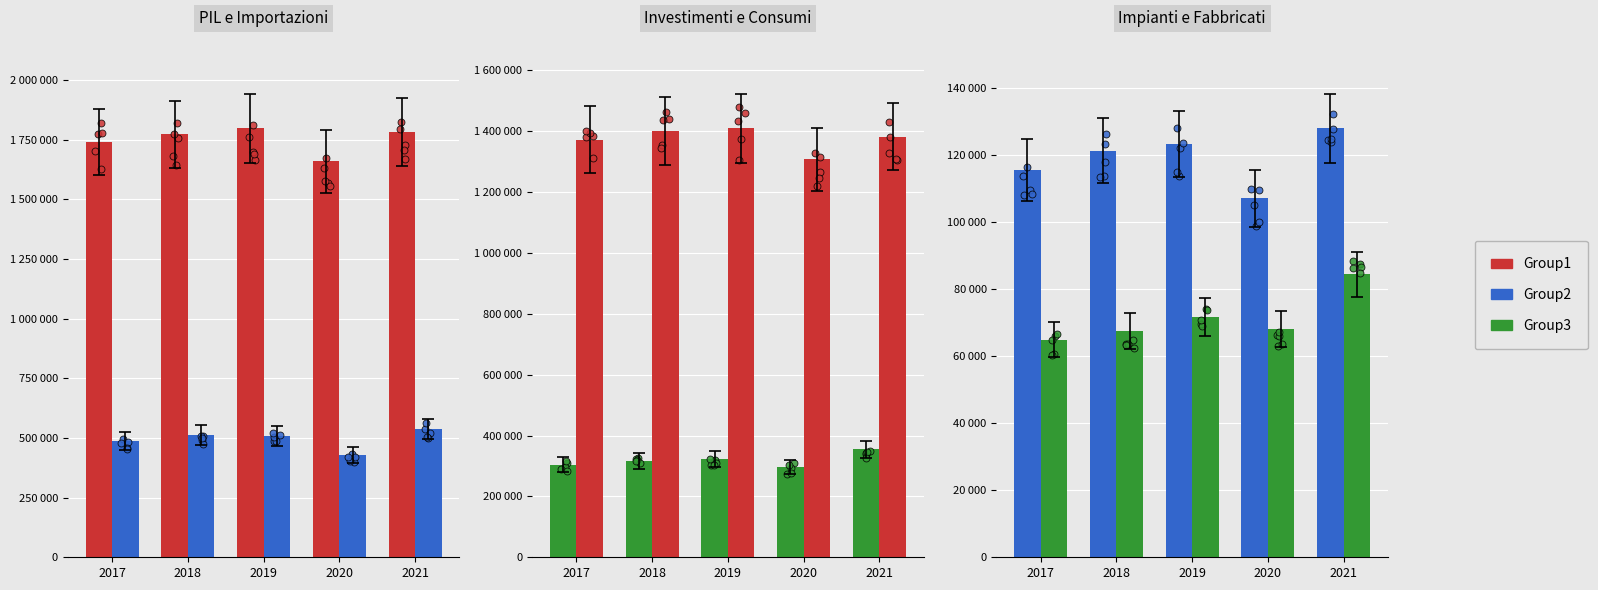

What is the total value across all series at 2020?

3866444